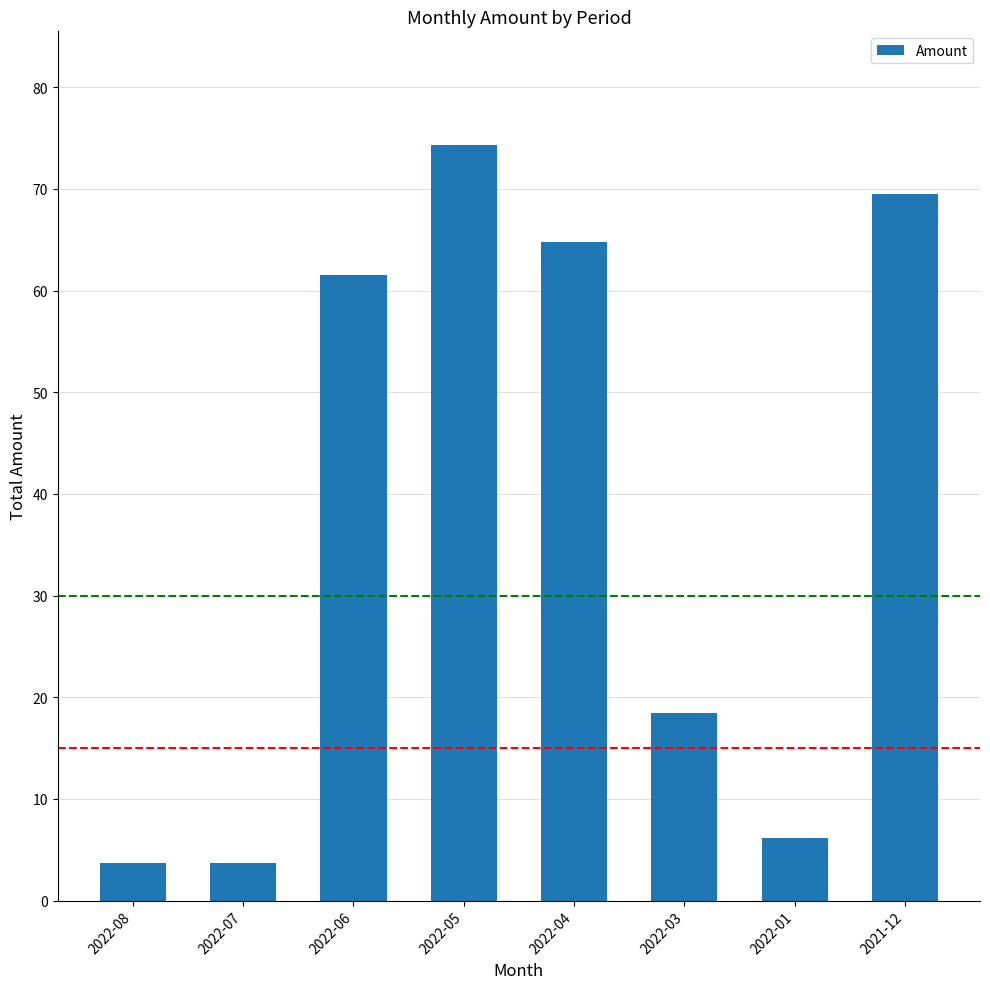

What is the ratio of the value at 2022-03 to the value at 2022-07?

5.0